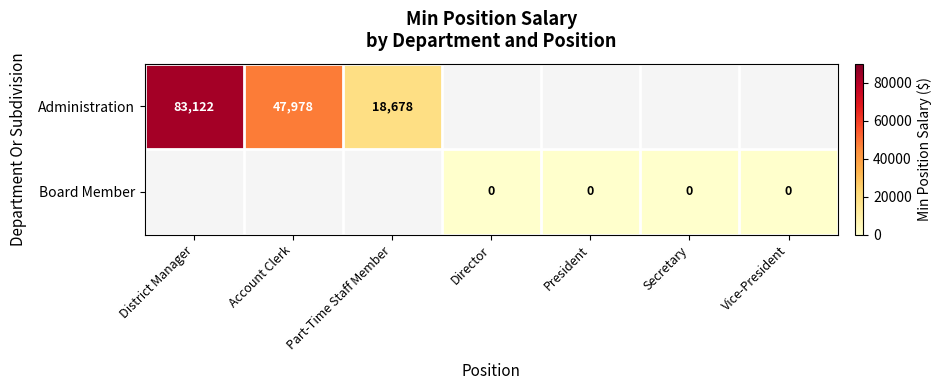

Is it true that Administration equals 64045 at Account Clerk?

False